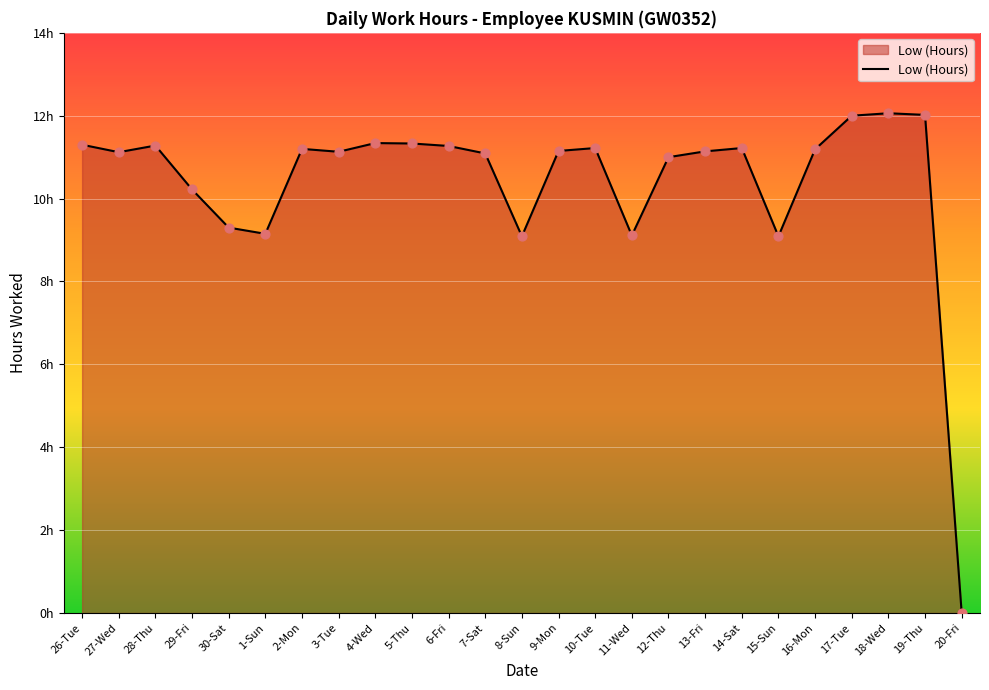

Which has a higher value, 15-Sun or 16-Mon?

16-Mon